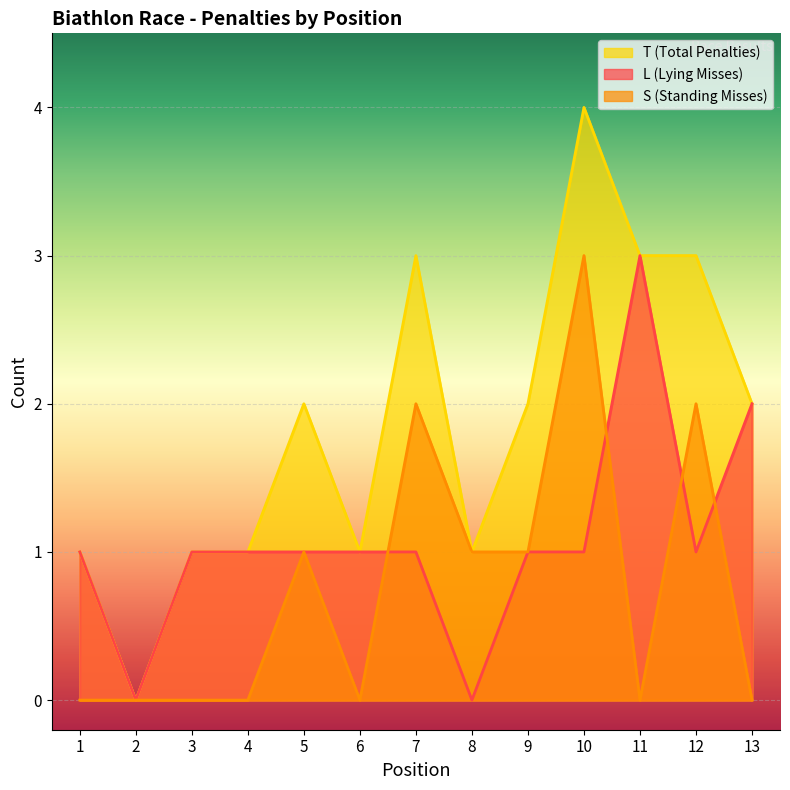

Where is T nearest to the value 2?

5